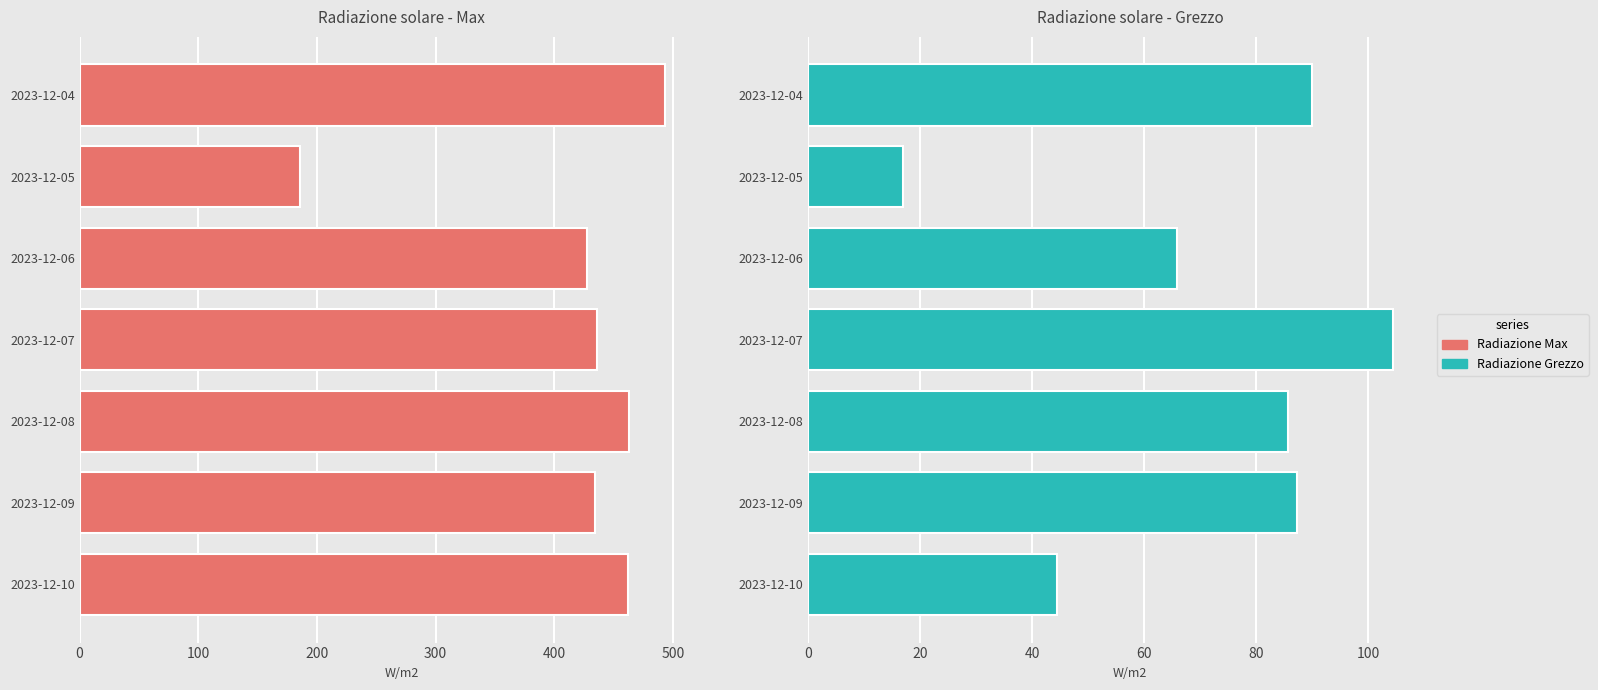

How many data points in Radiazione solare - Max (W/m2) are less than 435?

3